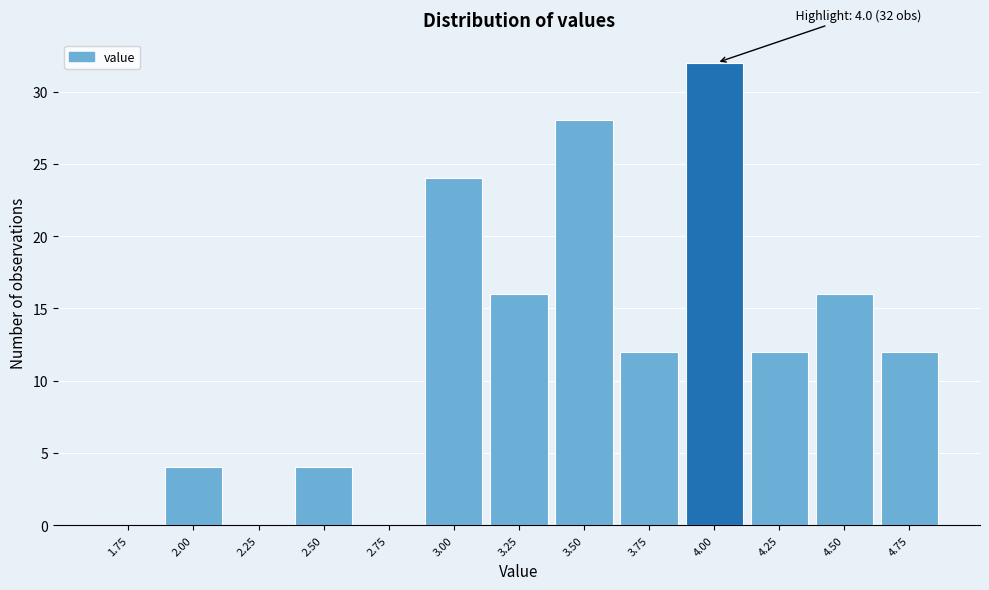

Reading right to left, list all the values displayed in this chart.

4.75=12	4.50=16	4.25=12	4.00=32	3.75=12	3.50=28	3.25=16	3.00=24	2.75=0	2.50=4	2.25=0	2.00=4	1.75=0